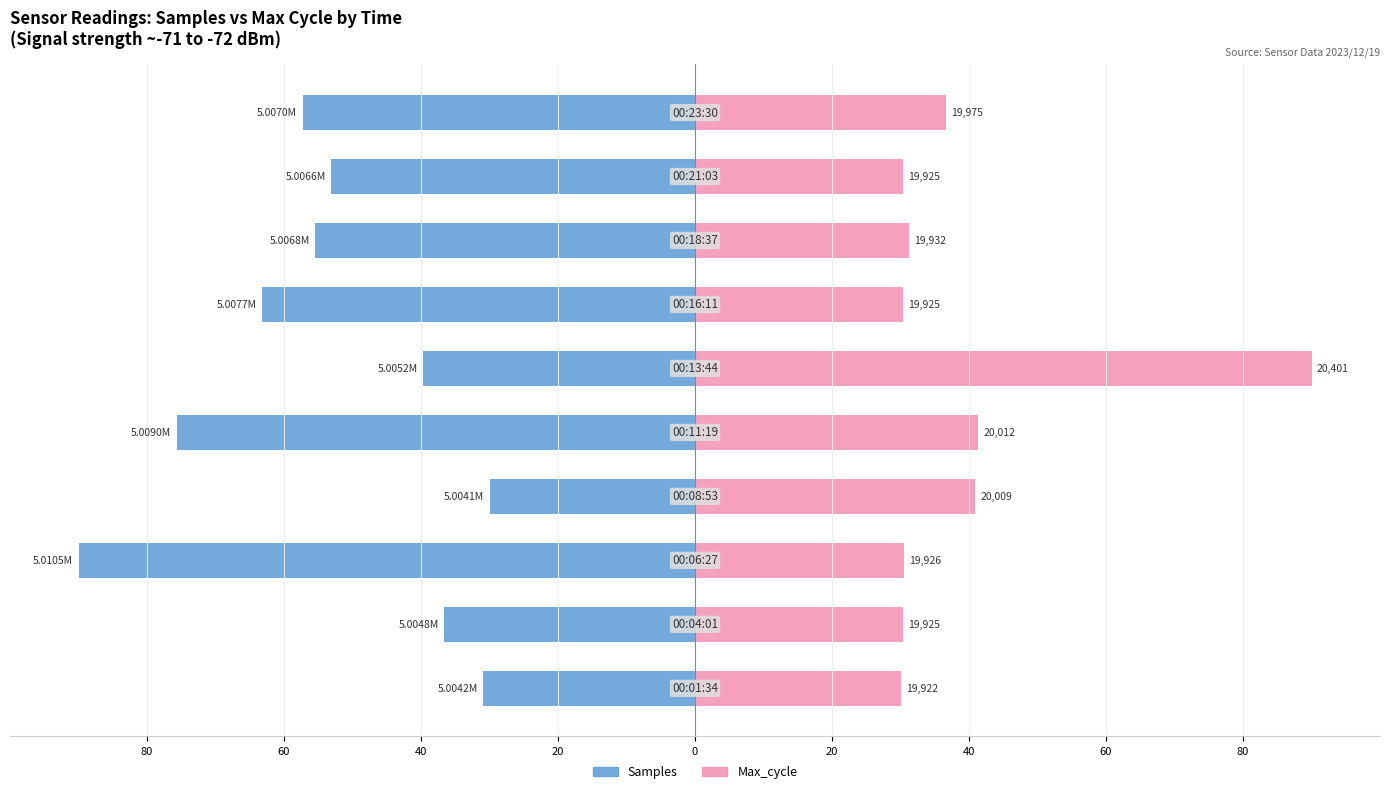

The value of Samples at 80 is -53.1. True or false?

True